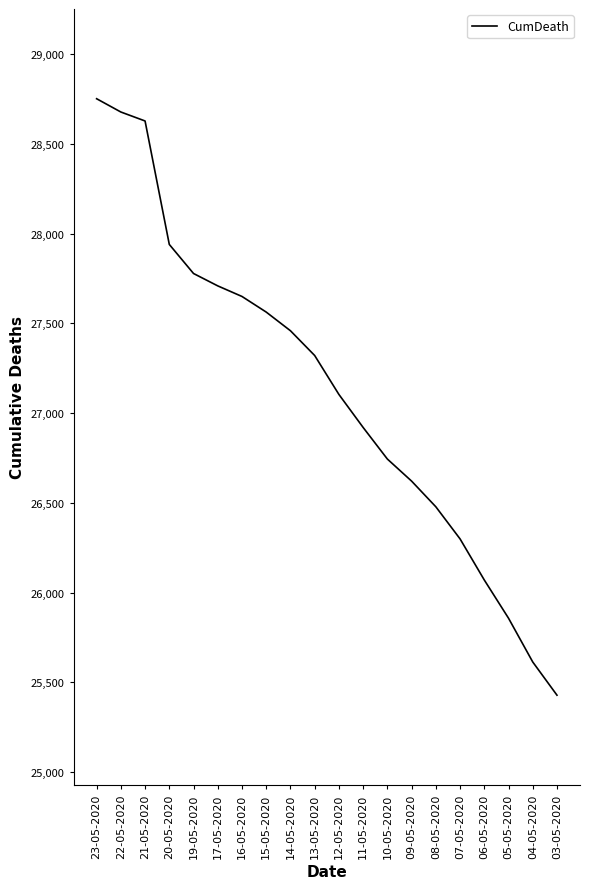

At which label does the data first exceed 27321?

23-05-2020